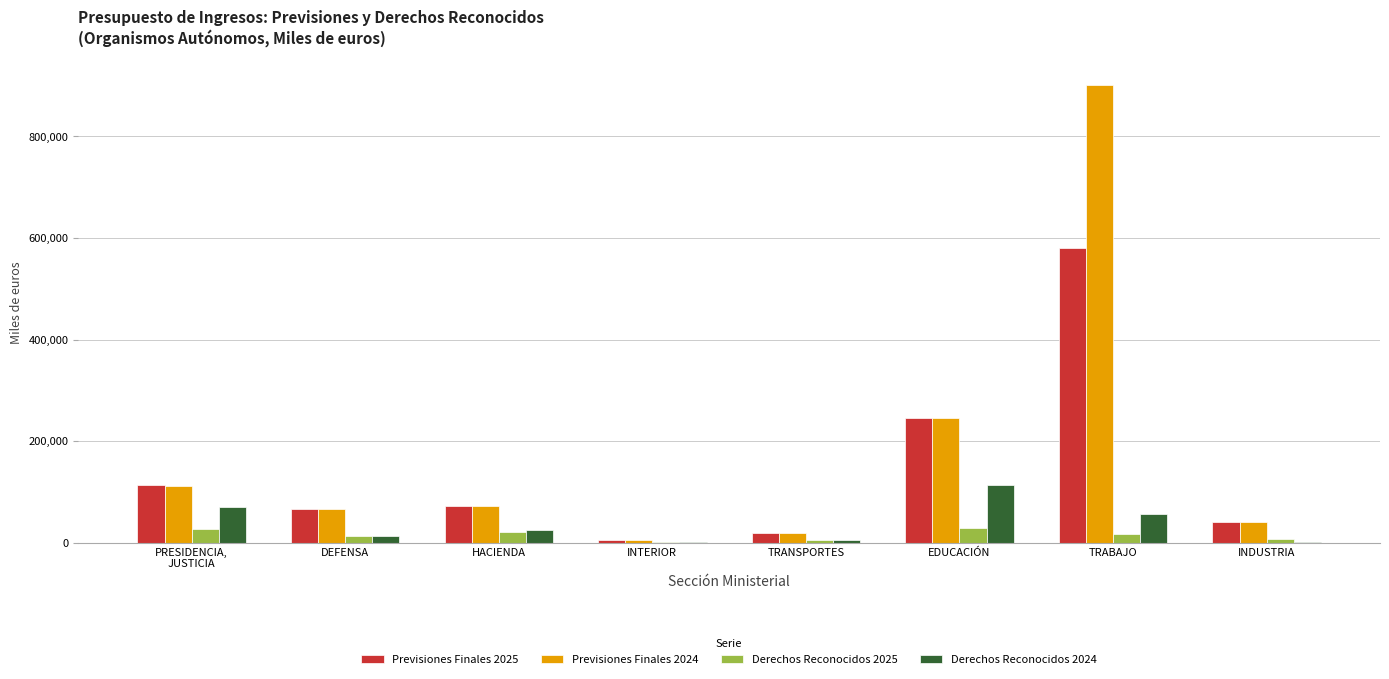

Is it true that Previsiones Finales 2024 equals 245829 at EDUCACIÓN?

True